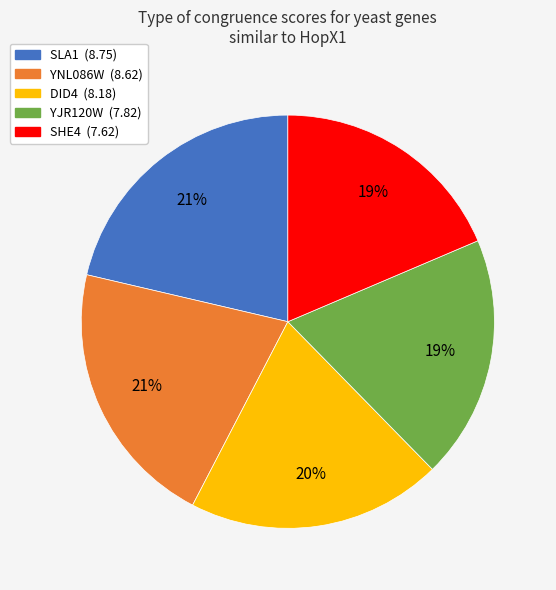

True or false: SLA1 accounts for 21% of the total.

True